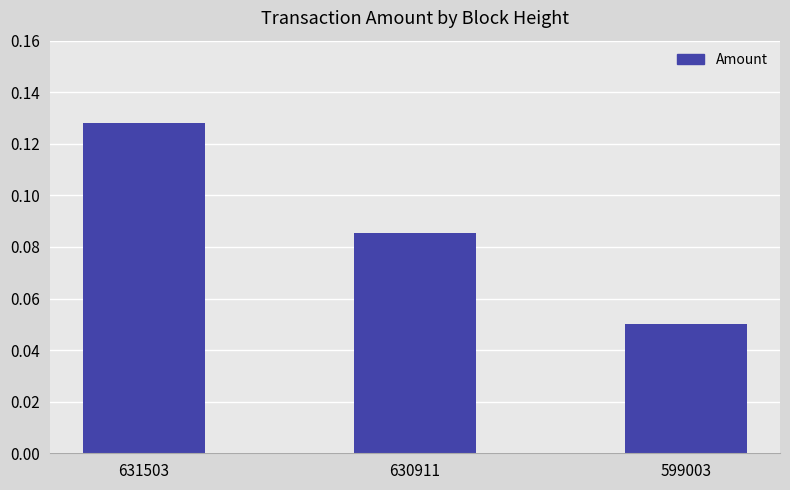

Which label corresponds to the smallest value in the chart?

599003